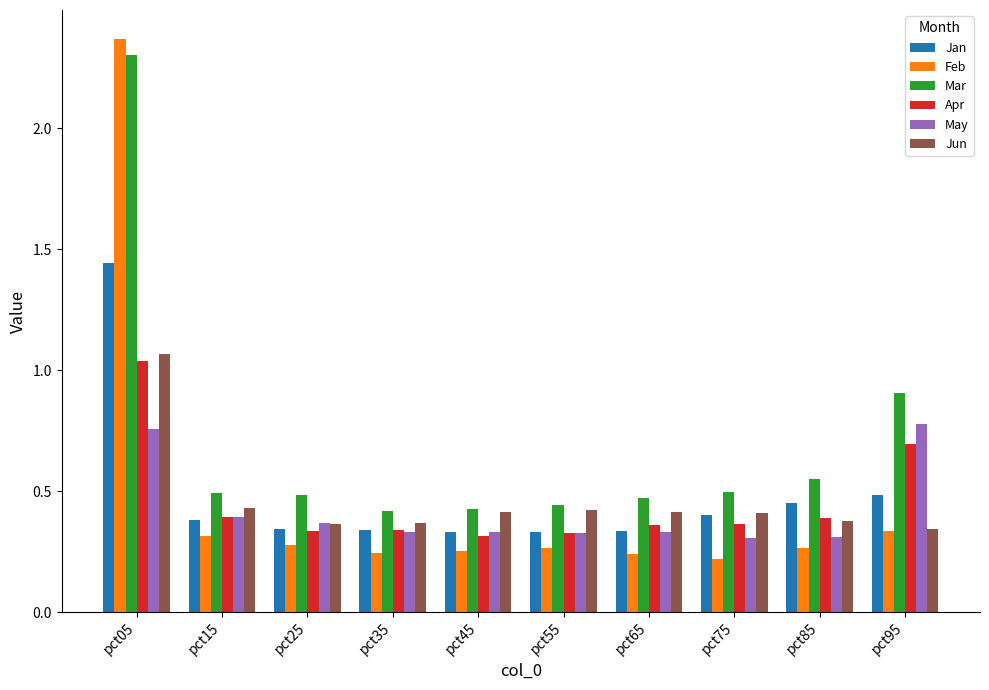

Is it true that Feb equals 0.1 at pct35?

False